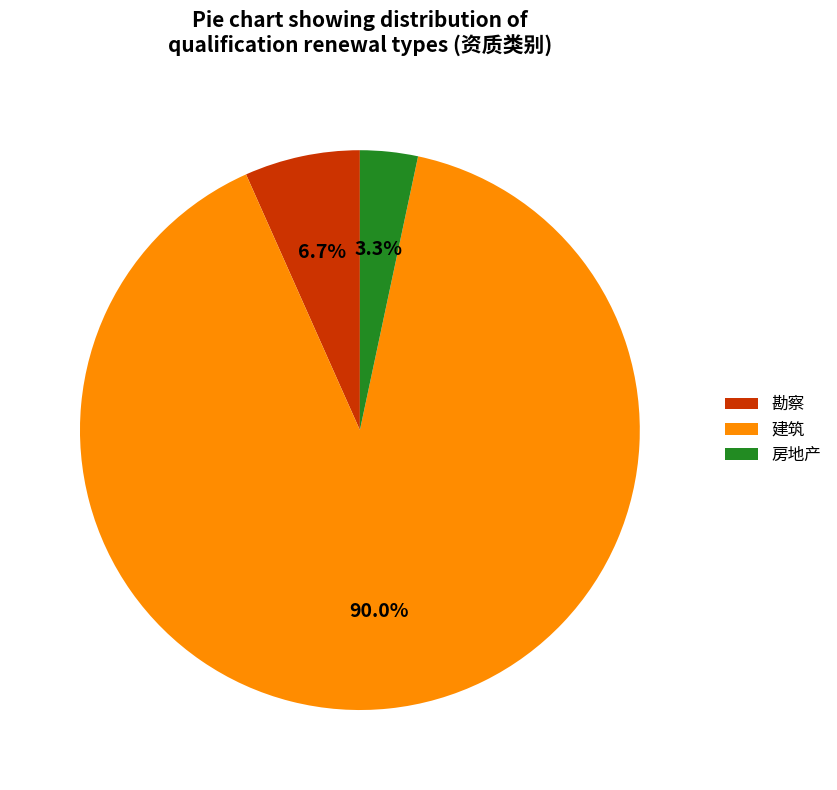

To the nearest percent, what is the difference between the 勘察 and 房地产 slice percentages?

3%